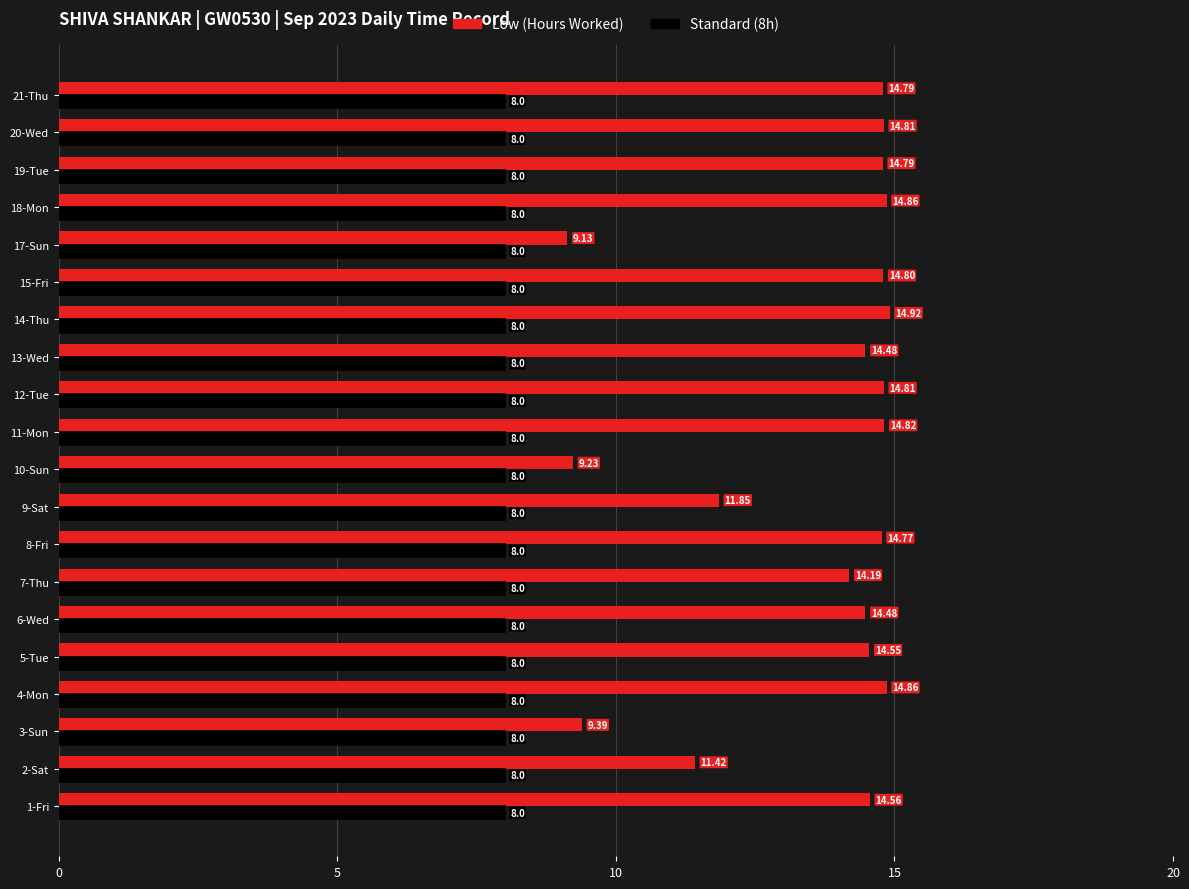

What is the sum of all Low (Hours Worked) values?

271.5